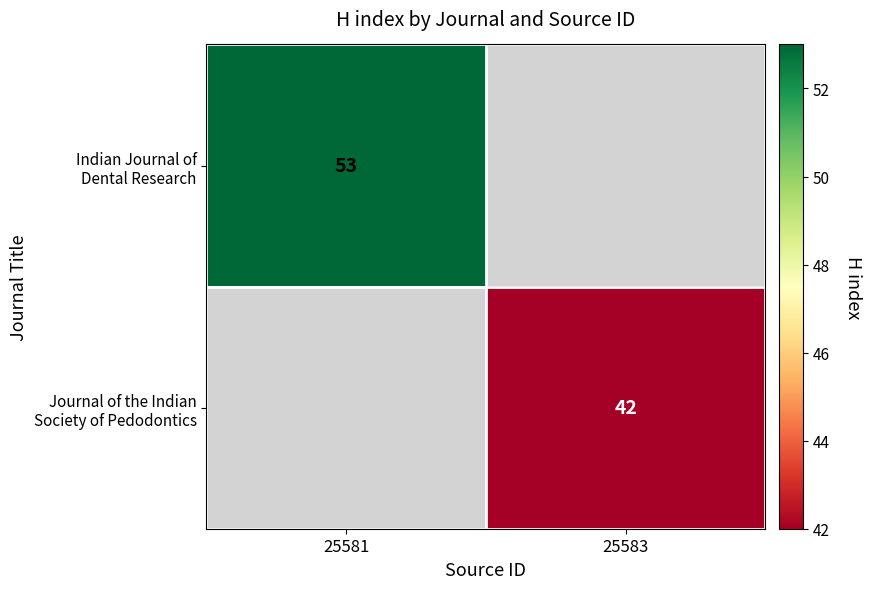

Which series has the largest total across all categories?

Indian Journal of Dental Research